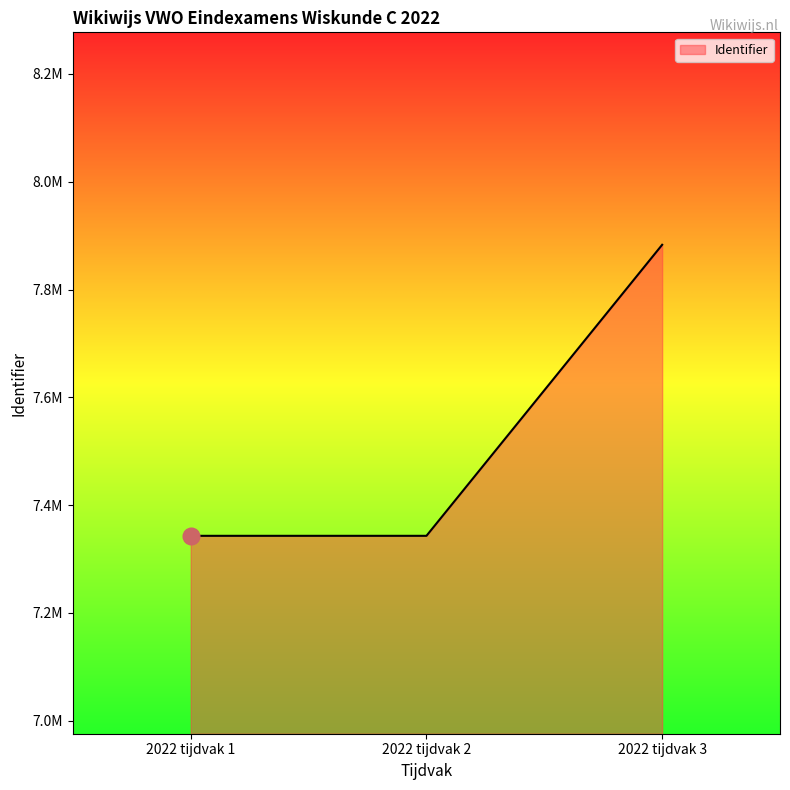

Is this an area chart (filled region under the line)?

Yes